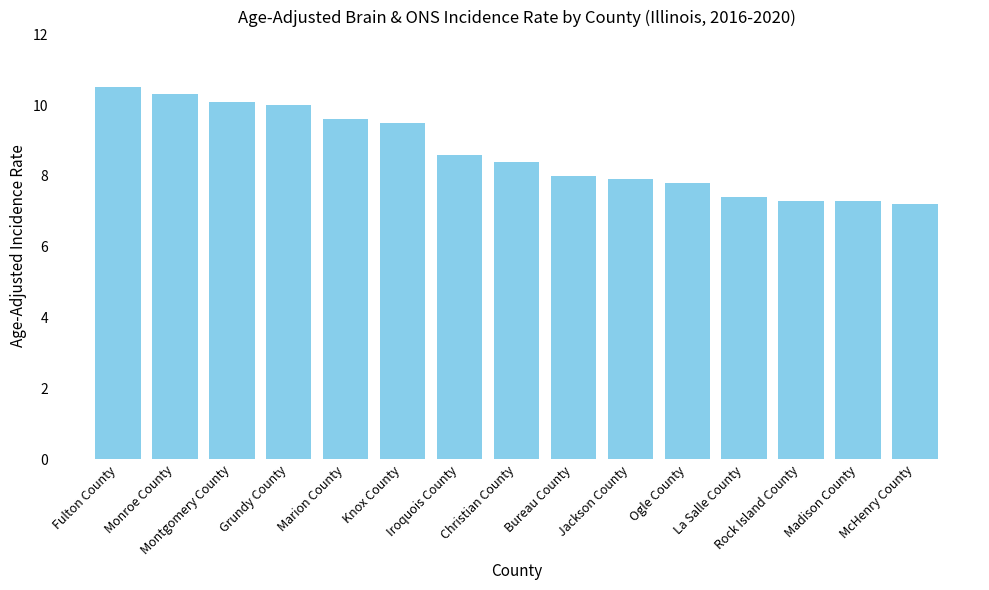

What is the change in value from Monroe County to McHenry County?

-3.1